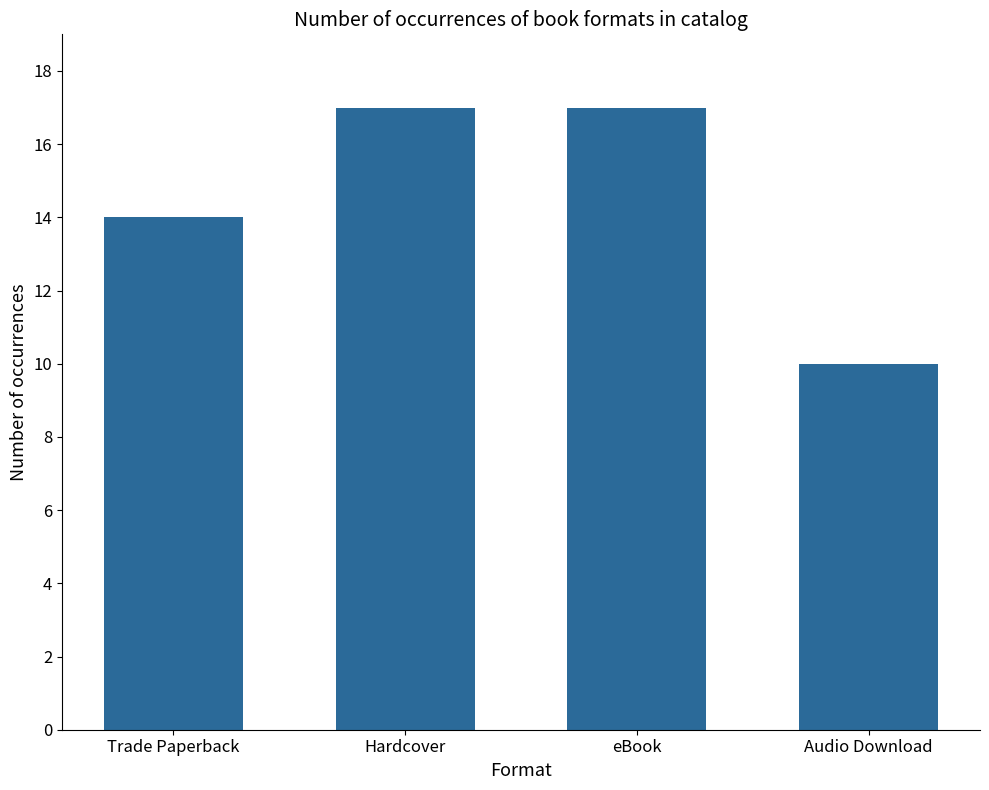

How many values are between 14 and 17?

3